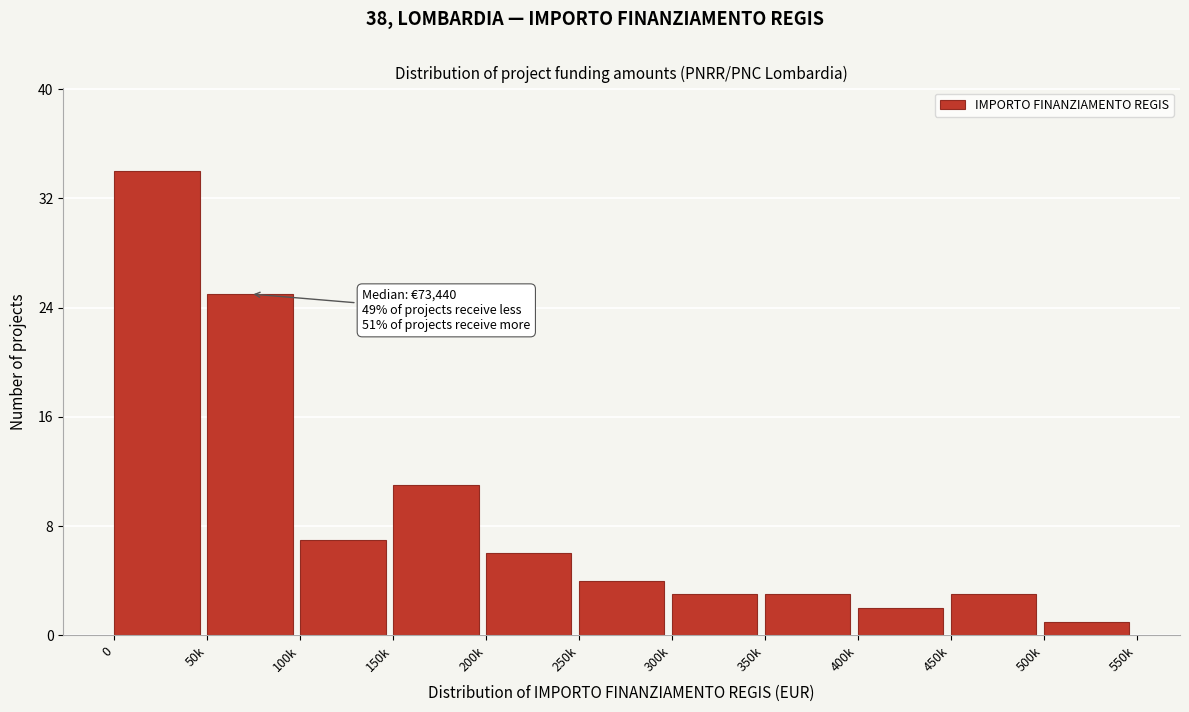

Reading left to right, list all the values displayed in this chart.

0=34	50k=25	100k=7	150k=11	200k=6	250k=4	300k=3	350k=3	400k=2	450k=3	500k=1